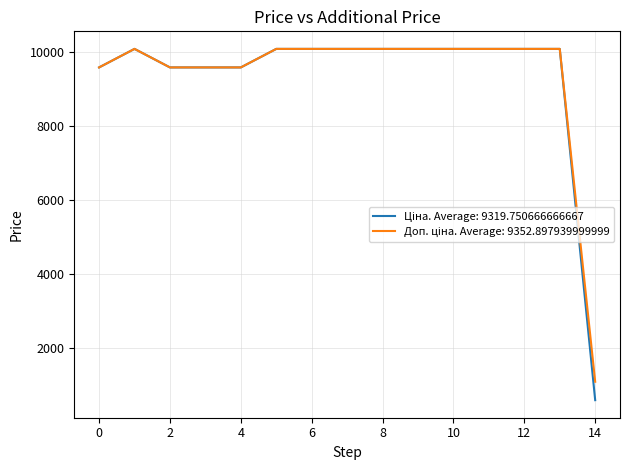

What is the smallest value displayed?

596.5